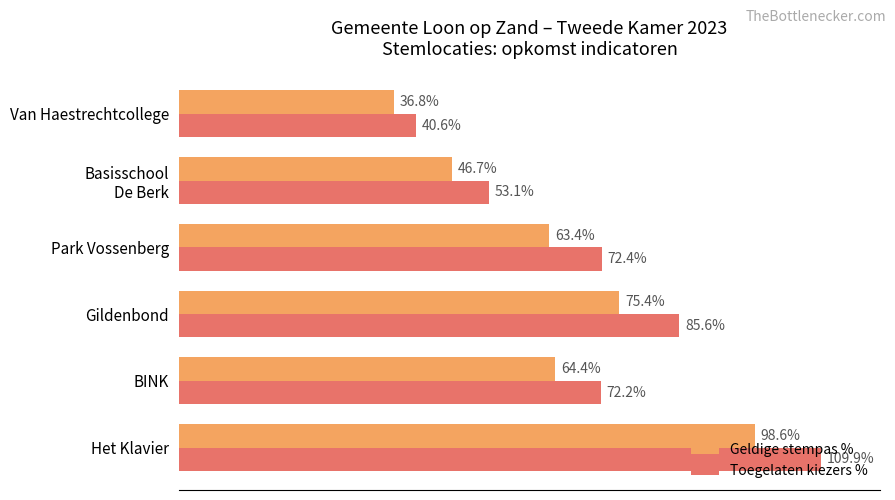

At which label is Toegelaten kiezers % closest to 75?

Park Vossenberg